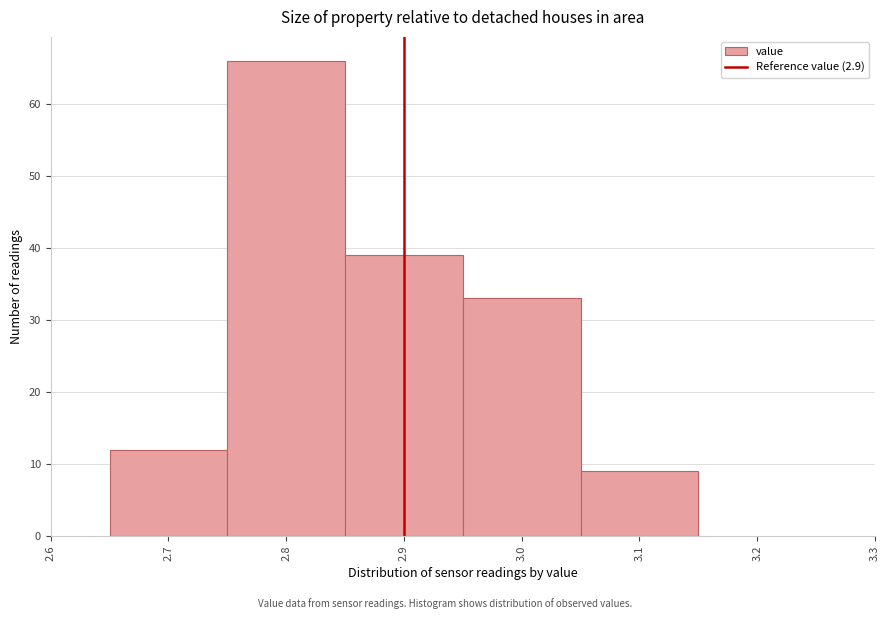

Which range on the x-axis has the tallest bar?

2.75 to 2.85